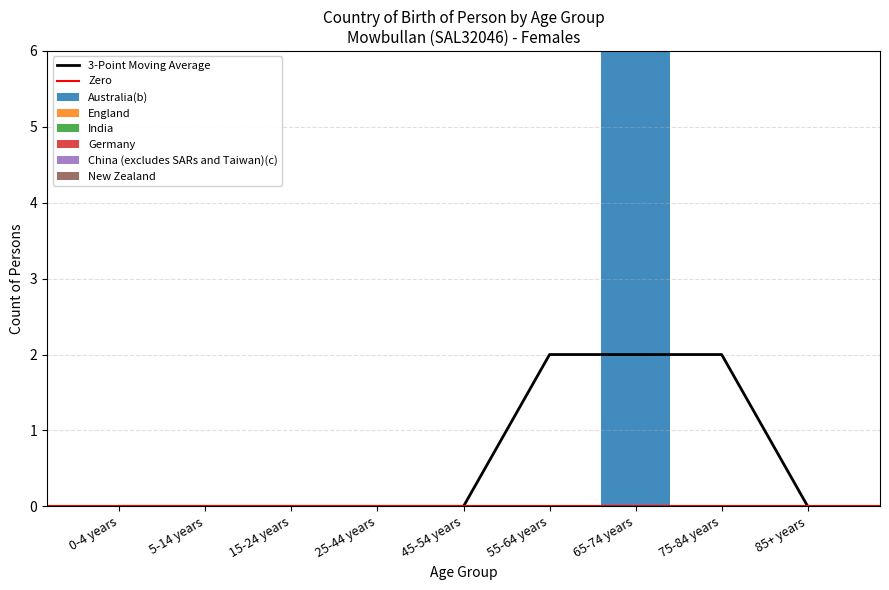

Are the bars grouped side by side (vs. stacked)?

Yes